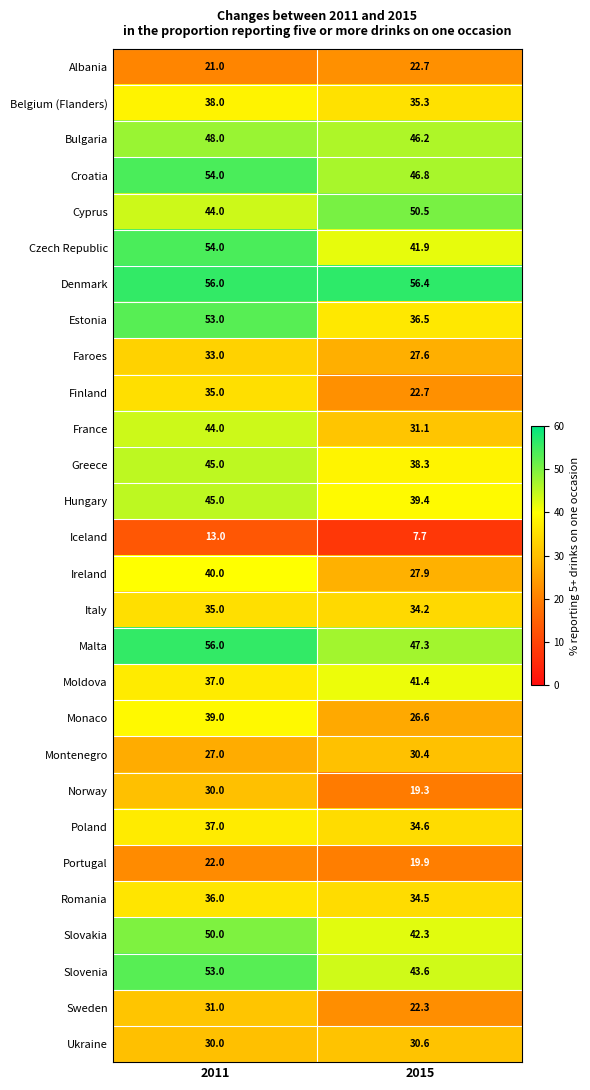

What is the difference between the highest and lowest values at 2015?

48.7